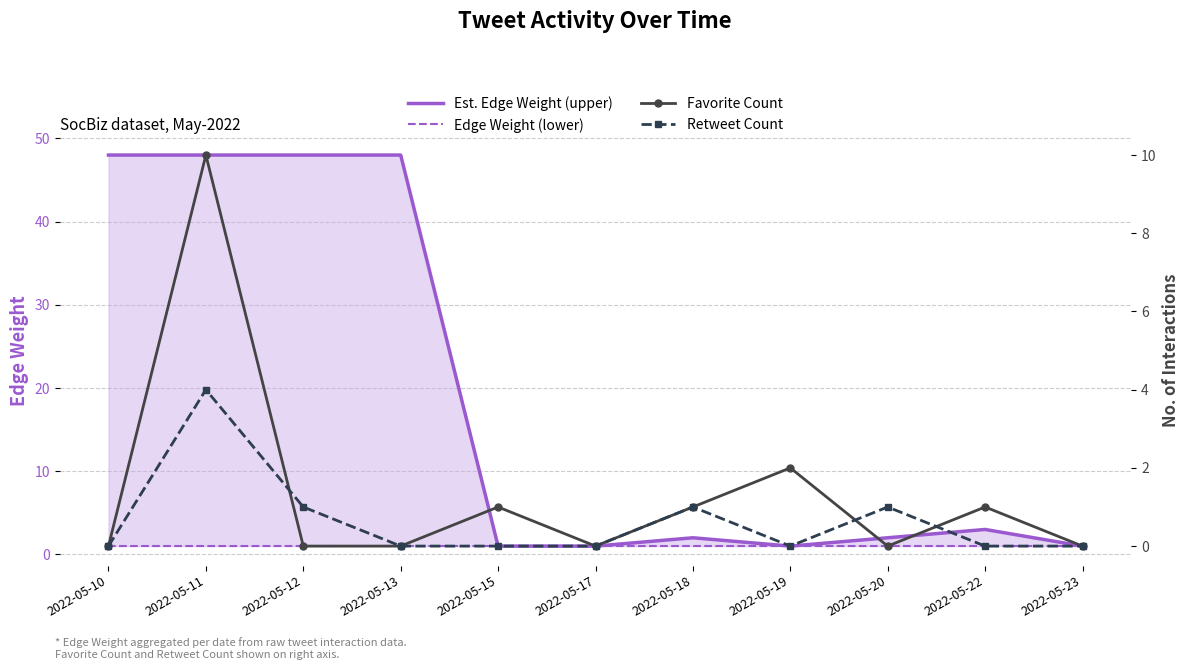

At which label does Est. Edge Weight (upper) first exceed 2?

2022-05-10